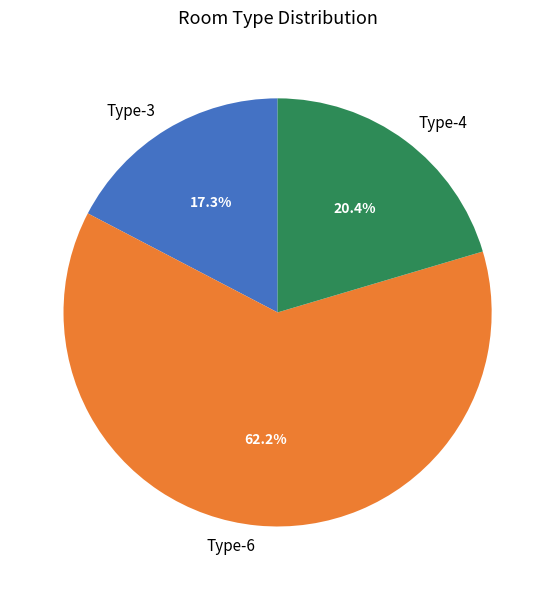

Between Type-6 and Type-3, which is larger?

Type-6